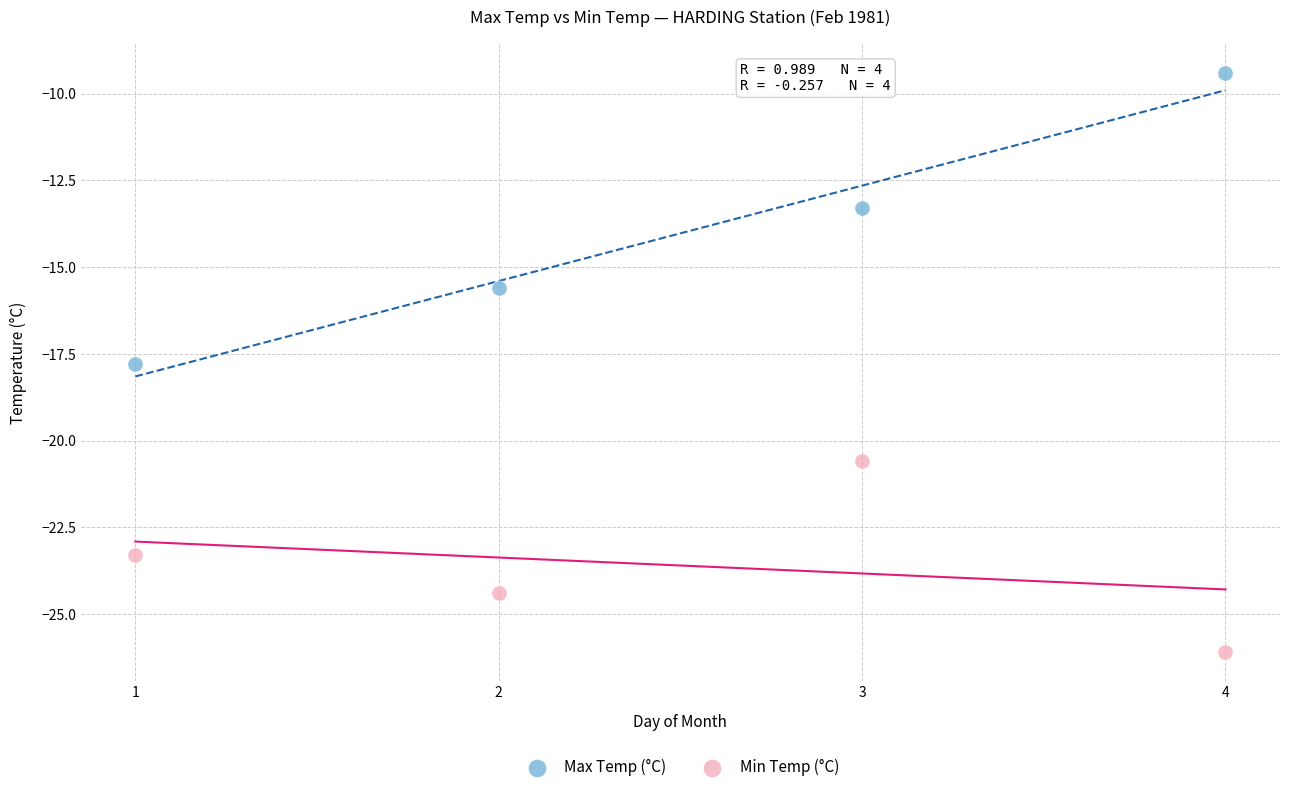

Which series reaches the minimum Y coordinate?

Min Temp (°C)